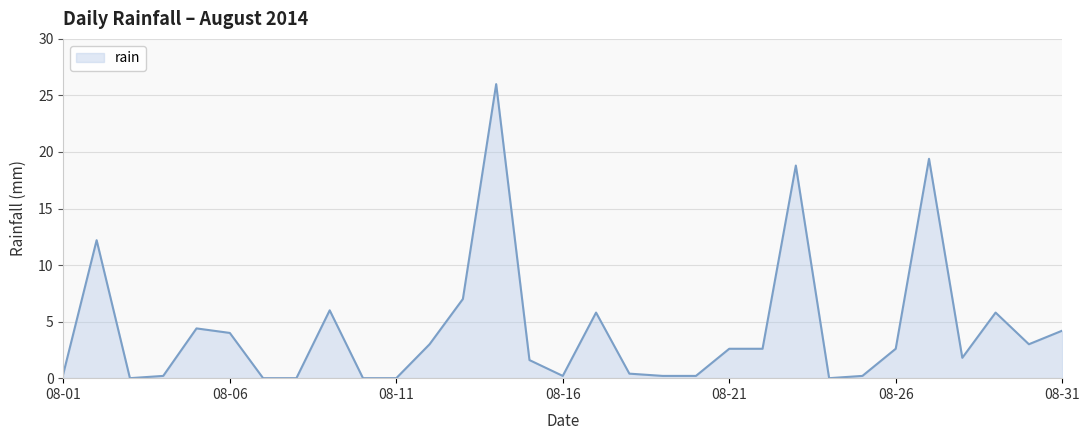

Reading right to left, list all the values displayed in this chart.

4.2	3.0	5.8	1.8	19.4	2.6	0.2	0.0	18.8	2.6	2.6	0.2	0.2	0.4	5.8	0.2	1.6	26.0	7.0	3.0	0.0	0.0	6.0	0.0	0.0	4.0	4.4	0.2	0.0	12.2	0.4